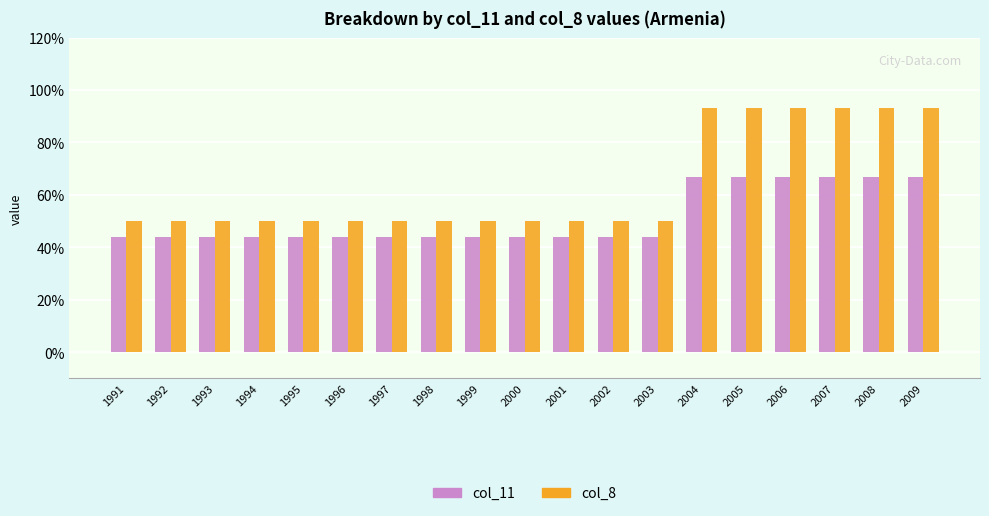

Which series changed the most between 1994 and 1997?

col_11